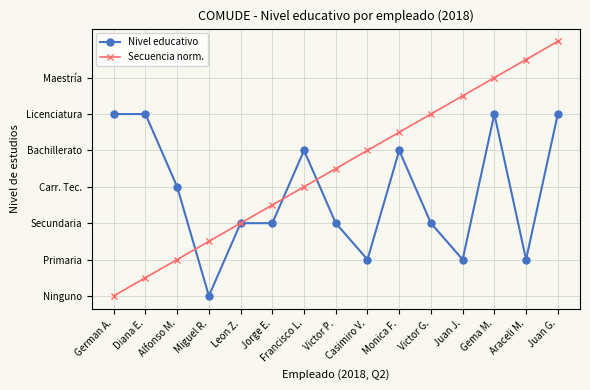

Between which two adjacent categories do Secuencia norm. and Nivel educativo first intersect?

Alfonso M. and Miguel R.